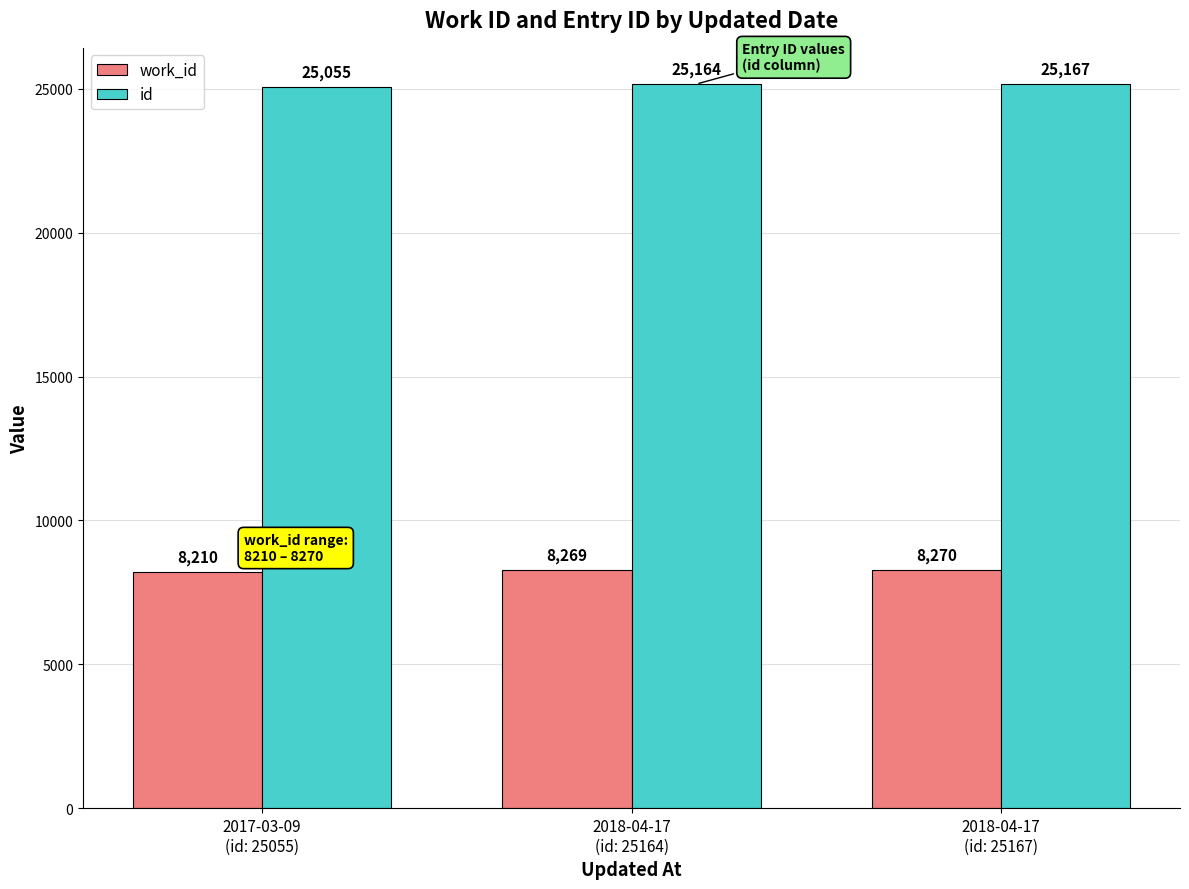

Read the id value at 2018-04-17
(id: 25167).

25167